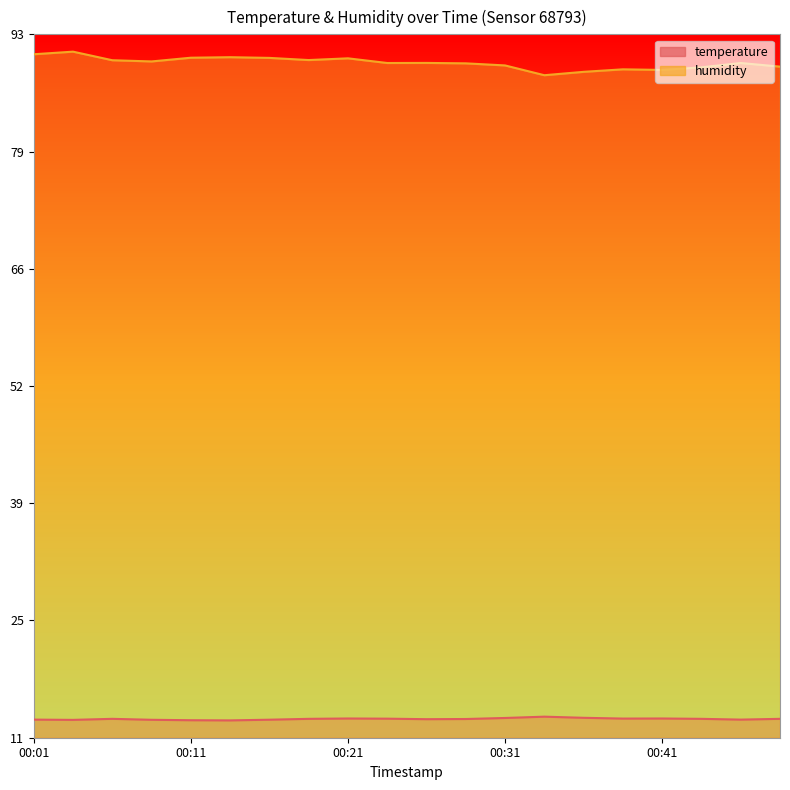

Reading left to right, what are all the values shown in this chart?

temperature: 00:01=13.6	00:04=13.5	00:06=13.7	00:09=13.5	00:11=13.5	00:14=13.5	00:16=13.6	00:19=13.7	00:21=13.7	00:24=13.7	00:26=13.6	00:28=13.6	00:31=13.8	00:33=13.9	00:36=13.8	00:38=13.7	00:41=13.7	00:43=13.7	00:46=13.6	00:48=13.7
humidity: 00:01=90.4	00:04=90.7	00:06=89.7	00:09=89.5	00:11=90.0	00:14=90.0	00:16=90.0	00:19=89.7	00:21=89.9	00:24=89.4	00:26=89.4	00:28=89.3	00:31=89.1	00:33=88.0	00:36=88.3	00:38=88.6	00:41=88.6	00:43=88.9	00:46=89.4	00:48=88.9